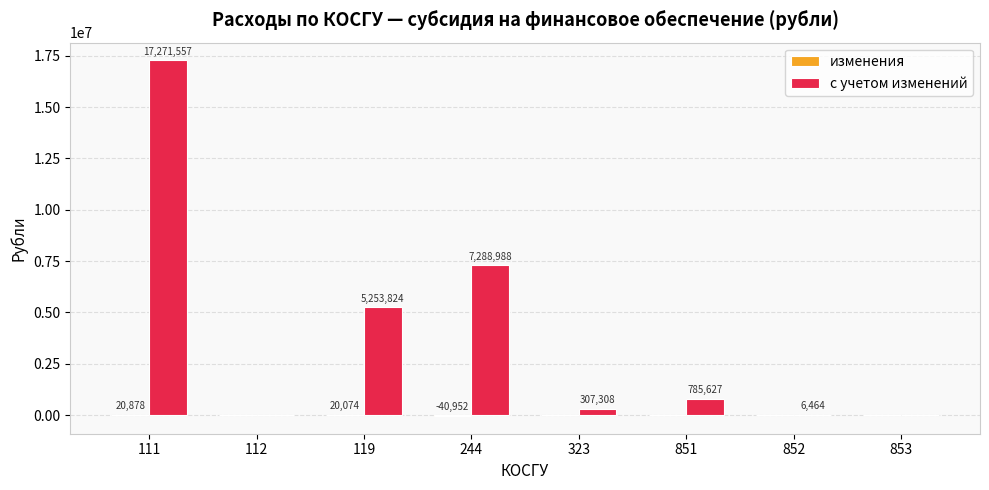

What is the sum of all с учетом изменений values?

30913768.0